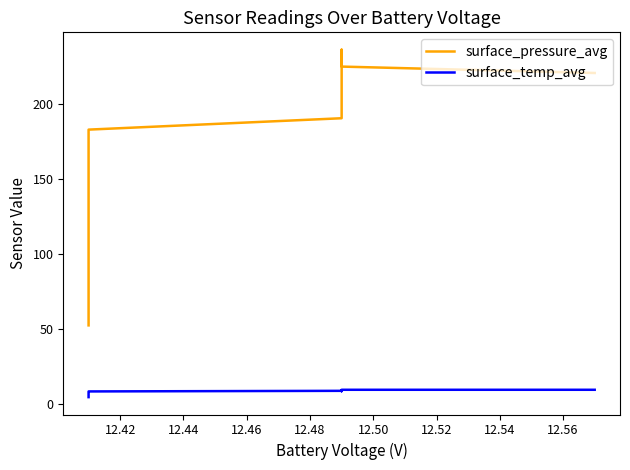

True or false: surface_temp_avg and surface_pressure_avg intersect in this chart.

False